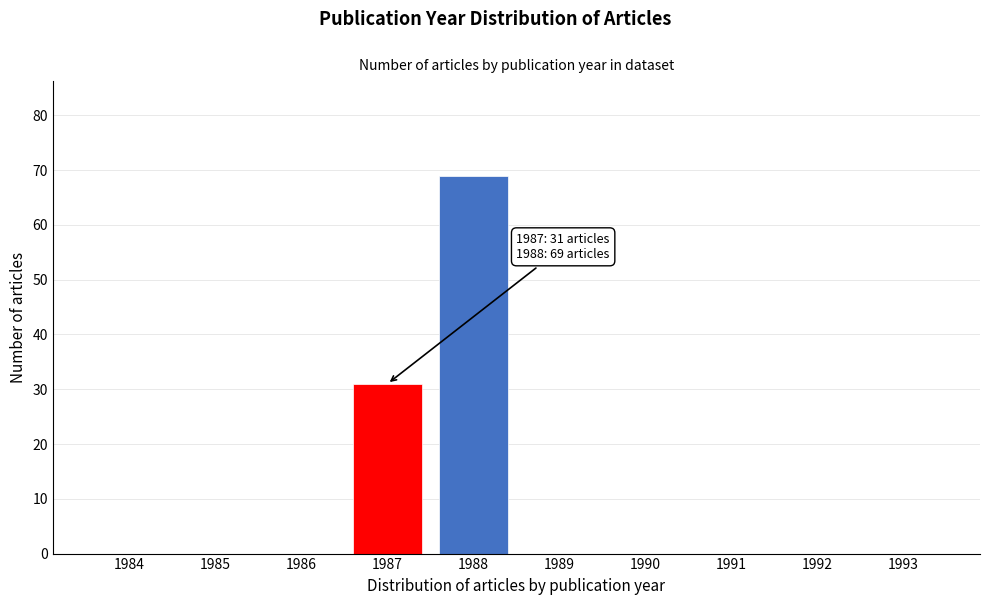

Reading right to left, list all the values displayed in this chart.

1993=0	1992=0	1991=0	1990=0	1989=0	1988=69	1987=31	1986=0	1985=0	1984=0